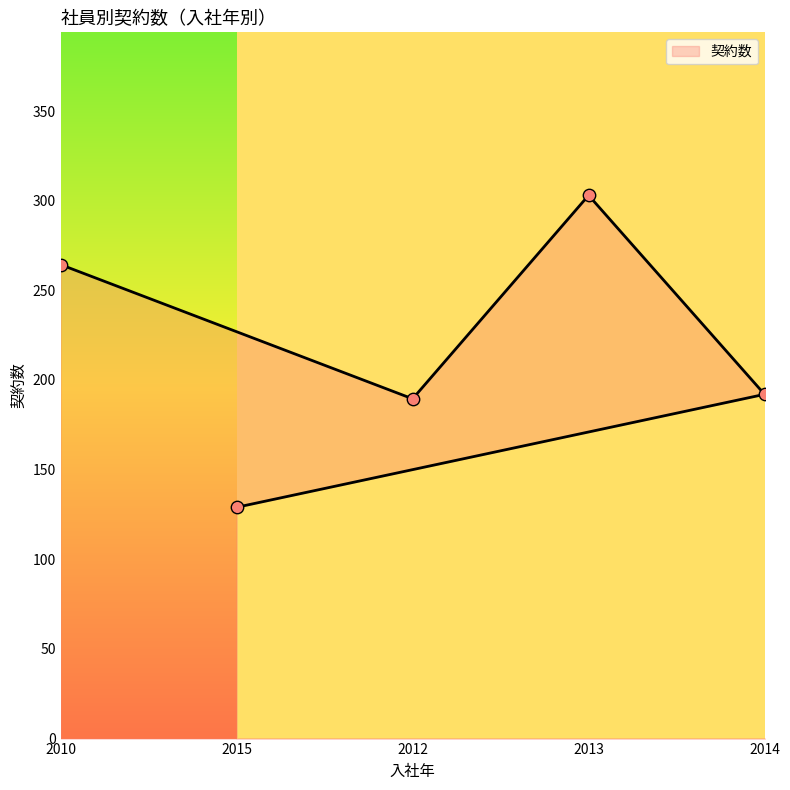

Between 2013 and 2015, which is larger?

2013